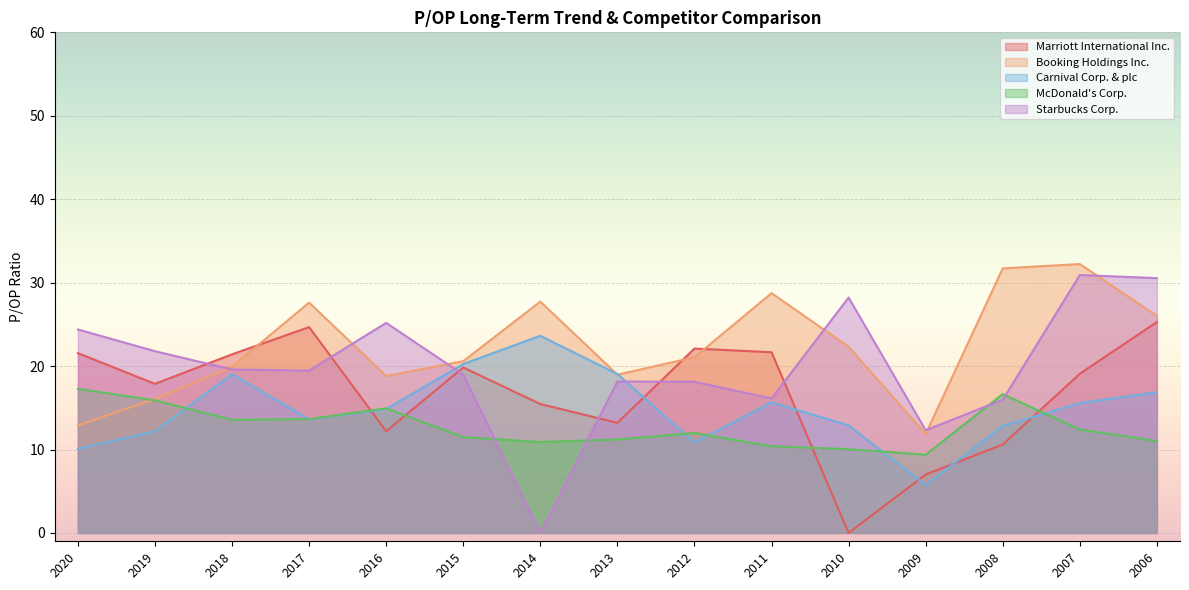

What is the sum of the Starbucks Corp. values at 2013 and 2017?

37.6